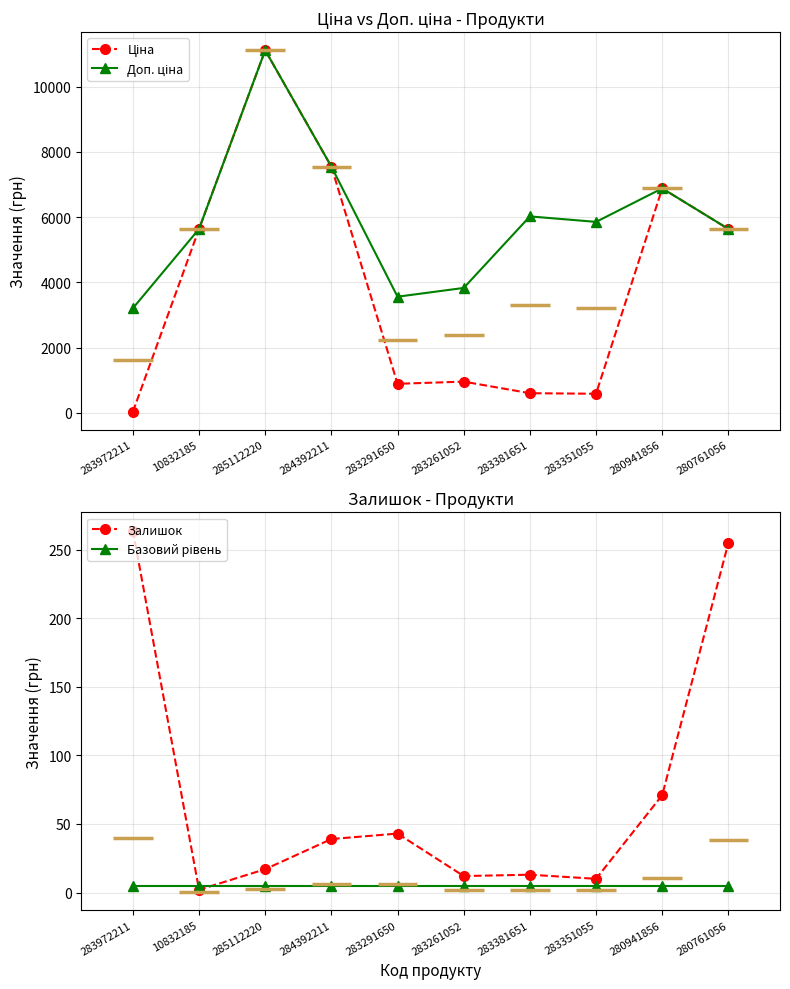

At 280941856, list the series in order from smallest to largest.

Базовий рівень, Залишок, Ціна, Доп. ціна